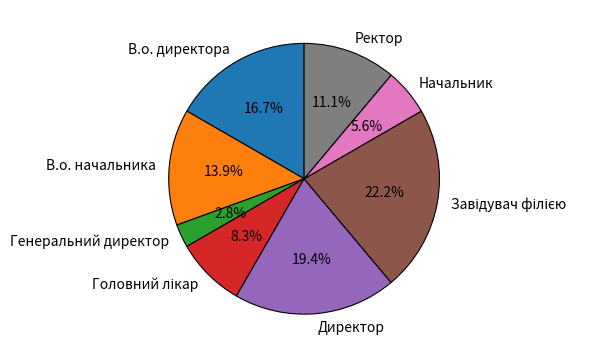

Is there a majority slice in this chart?

No